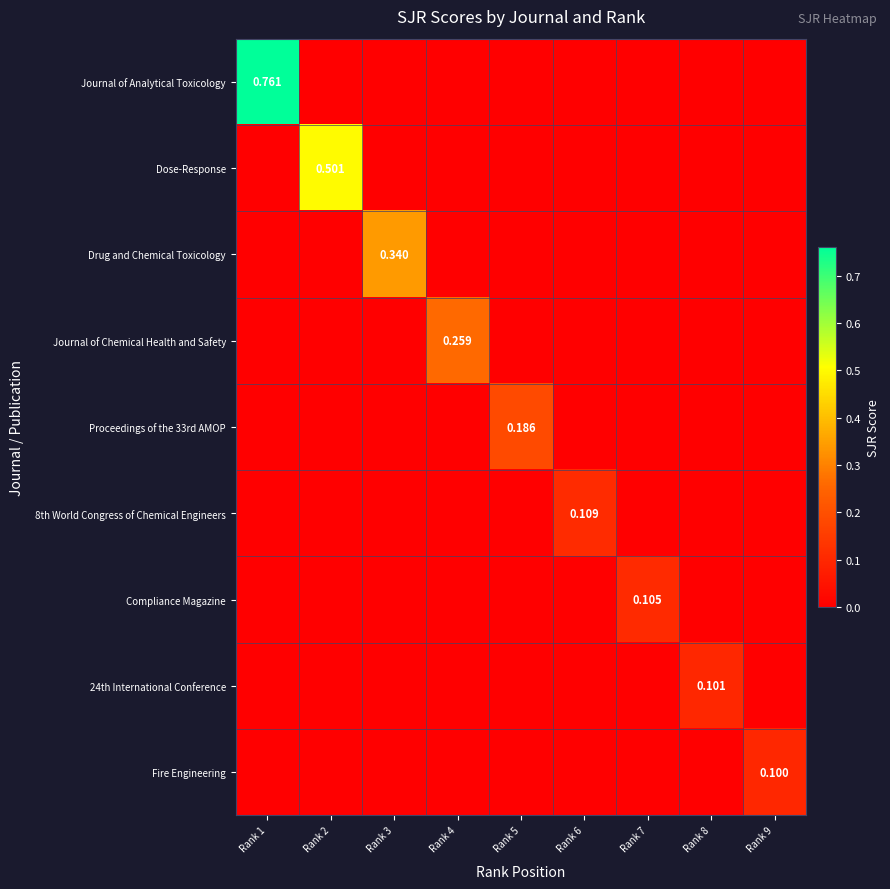

The value of Proceedings of the 33rd AMOP at Rank 6 is 0.0. True or false?

True